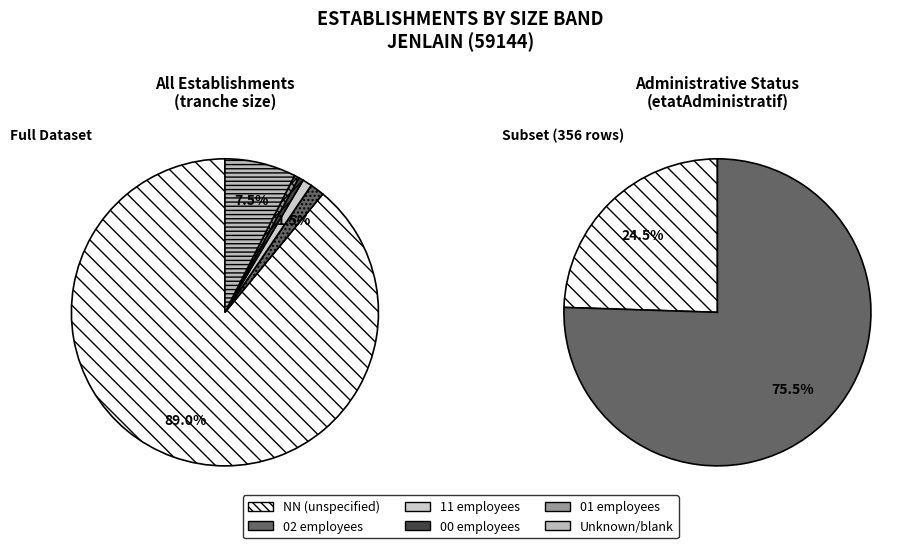

Which slice represents more than half of the pie?

NN